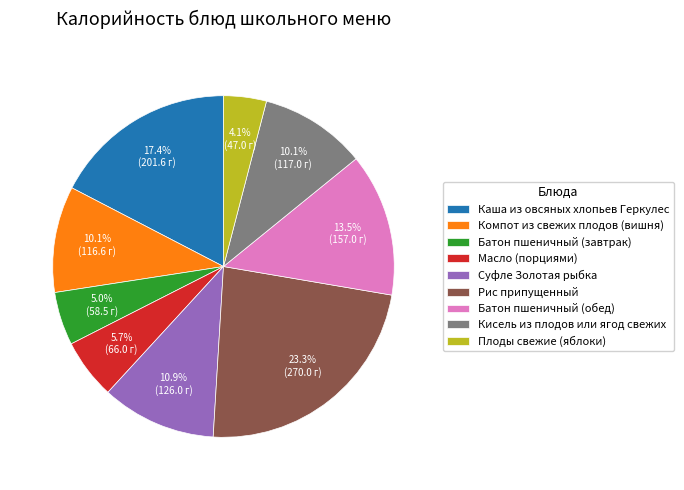

To the nearest percent, what is the difference between the largest and smallest slice percentages?

19%